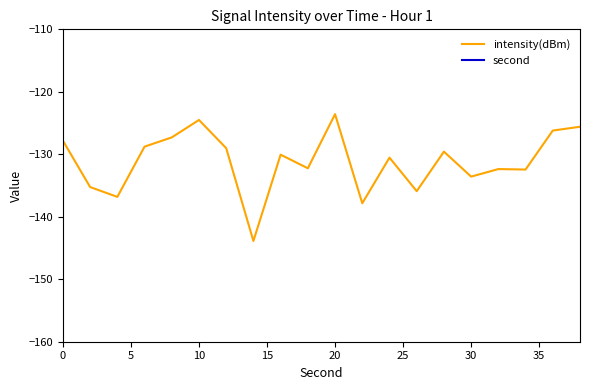

Is this an area chart (filled region under the line)?

No